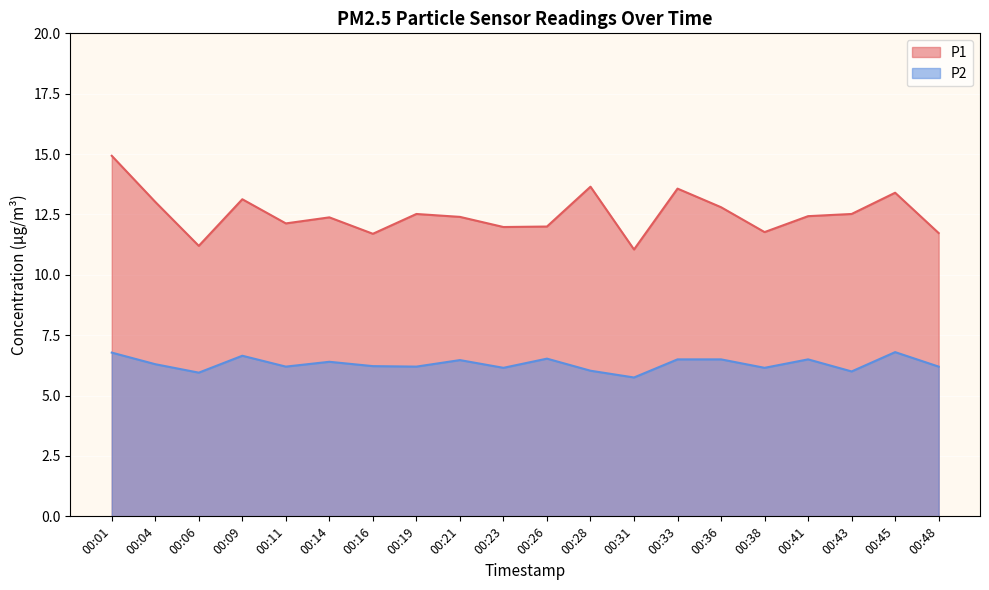

What is the minimum value for P2?

5.8